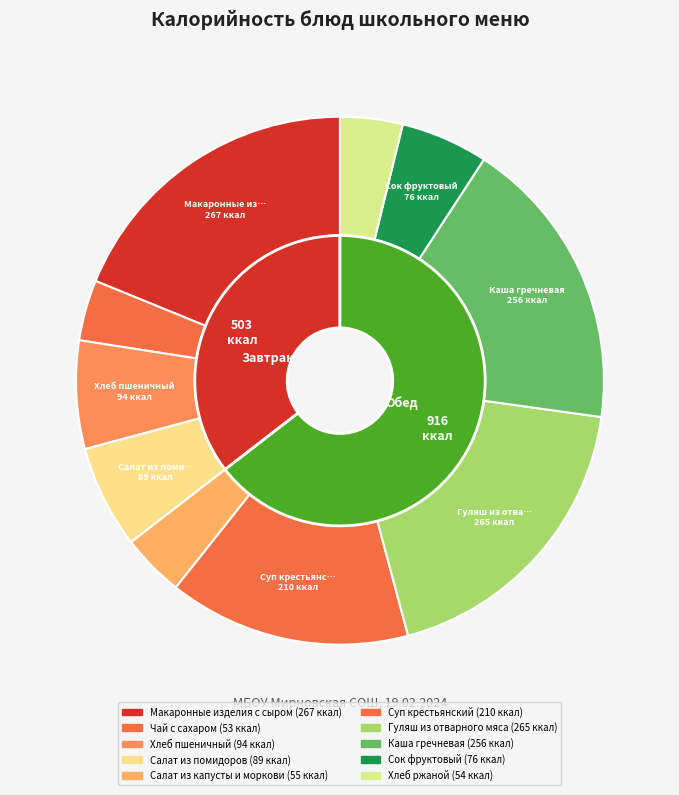

Between Салат из помидоров and Сок фруктовый, which is larger?

Салат из помидоров